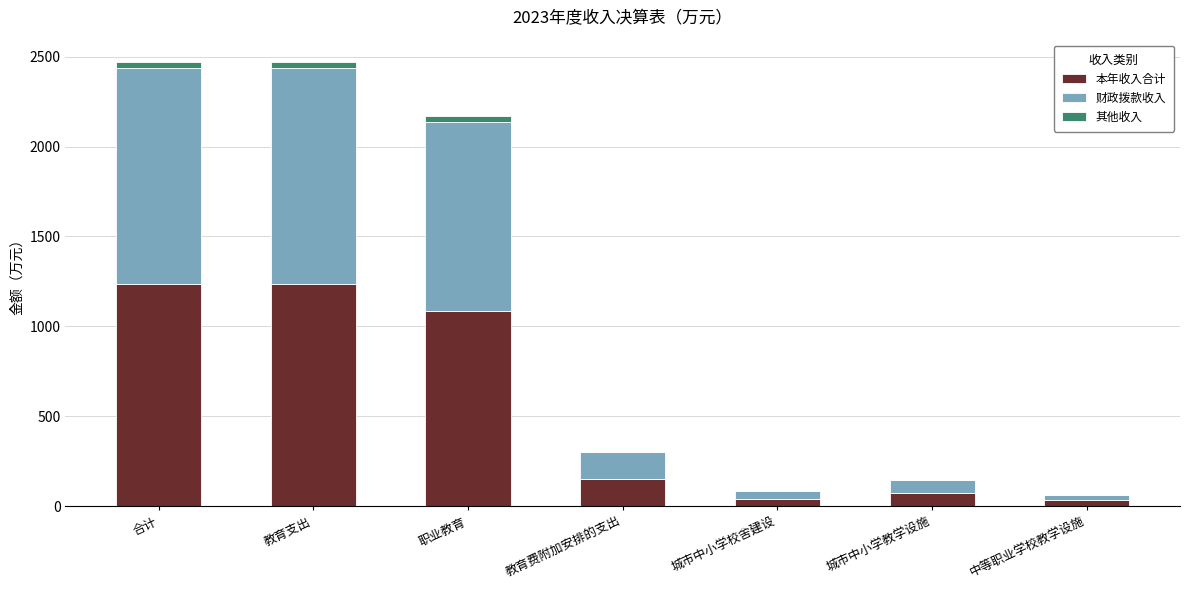

True or false: 本年收入合计 has a value of 1235.2 at 合计.

True